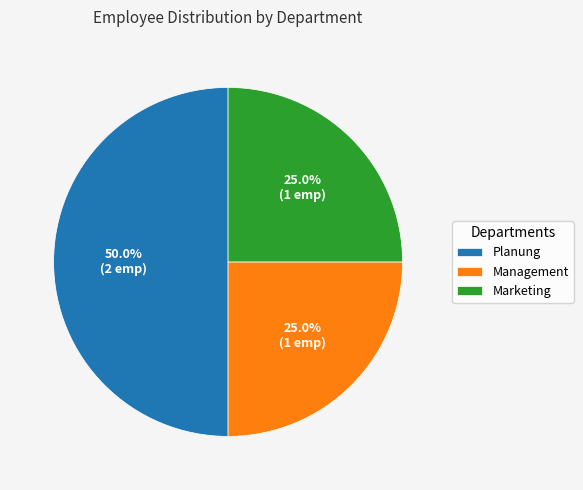

To the nearest percent, what percentage of the pie is Management?

25%